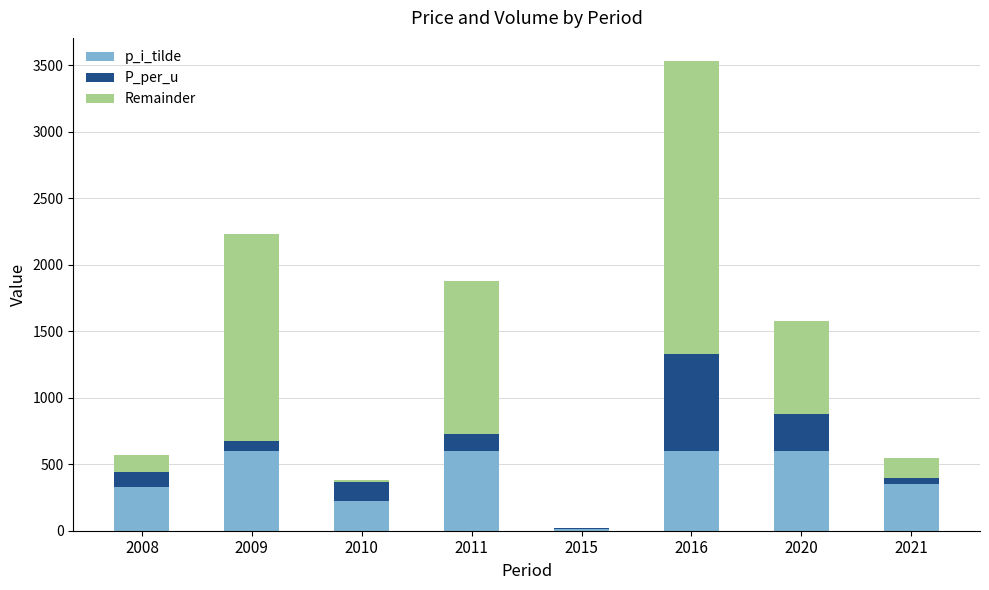

What is the sum of all p_i_tilde values?

3310